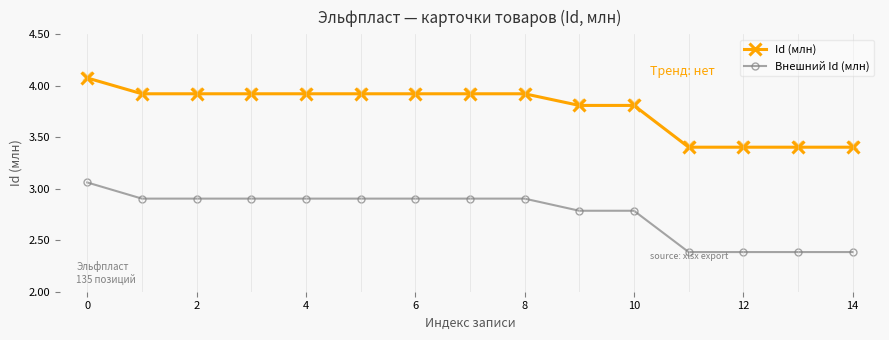

What are all the series names shown in the legend?

Id (млн), Внешний Id (млн)